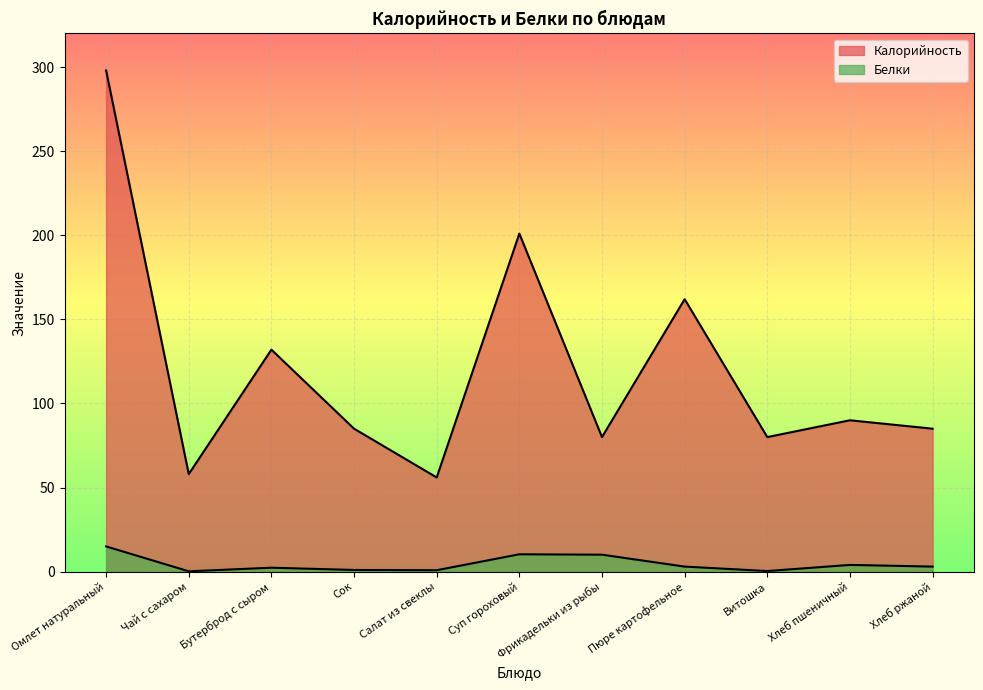

What is the sum of all Калорийность values?

1327.0